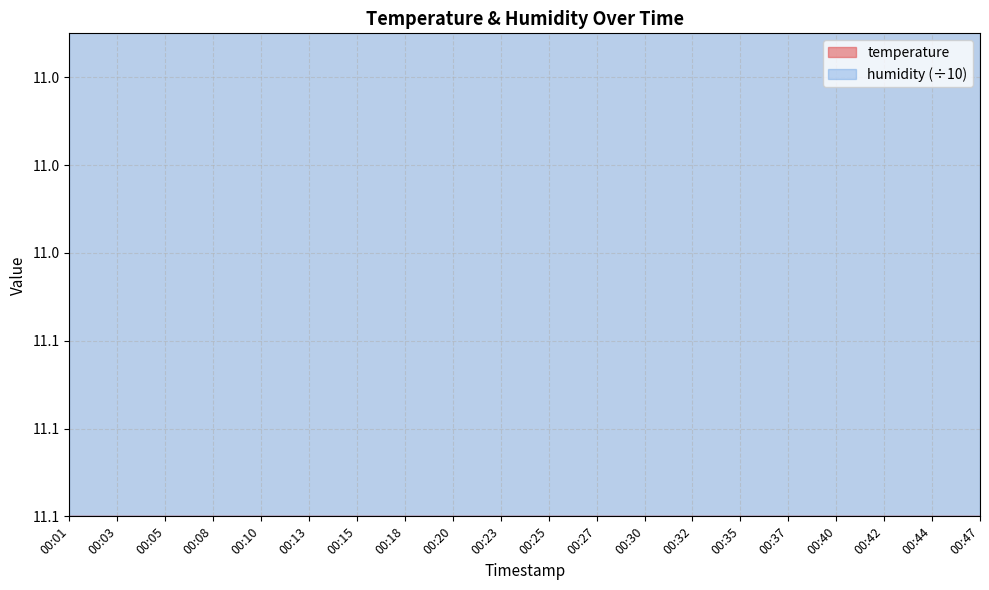

Count the values in the range 12 to 13.

20